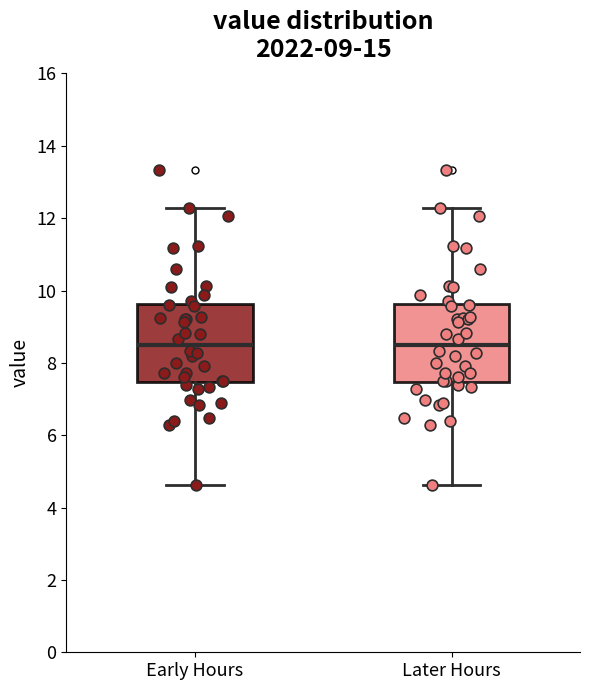

Reading left to right, transcribe this box plot: for each box, give where its median line is, the range the box spans, and where its two whiskers end, as read against the y-axis. The values are not printed on the chart, so give them approximately, as read against the axis.

Early Hours: median 8.6, box 7.4 to 9.6, whiskers 4.6 to 12.2
Later Hours: median 8.6, box 7.4 to 9.6, whiskers 4.6 to 12.2